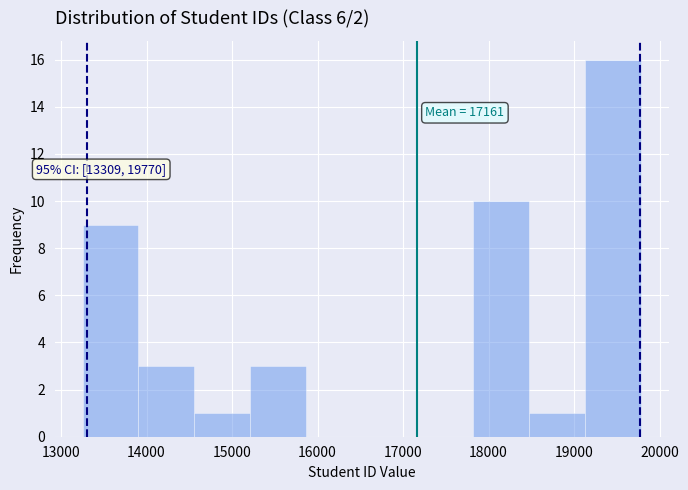

Over which range of the x-axis is the bar tallest?

19100 to 19800